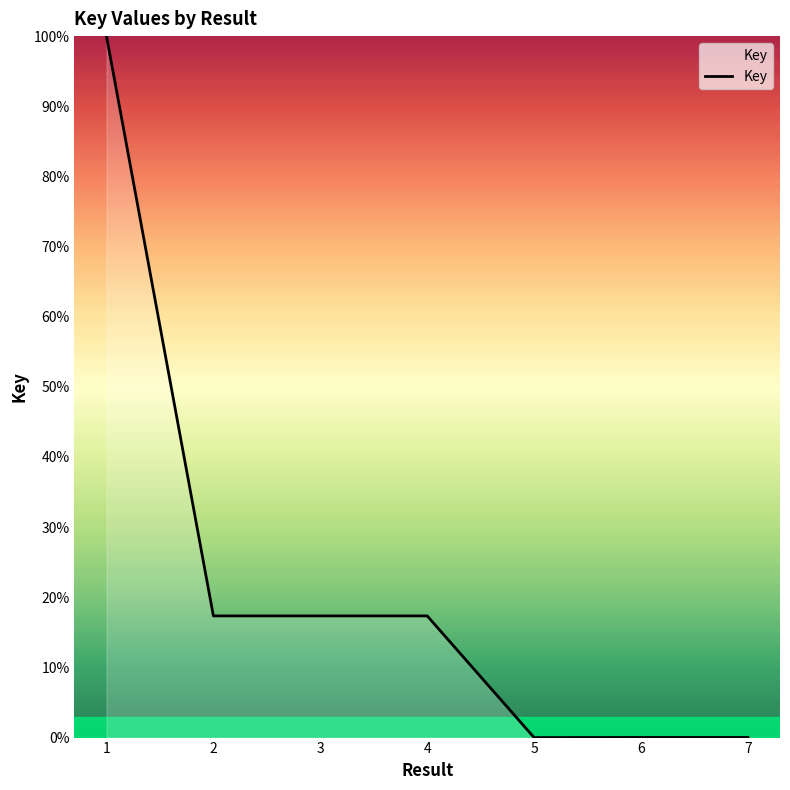

Is it true that the value at 2 is 17.3?

True